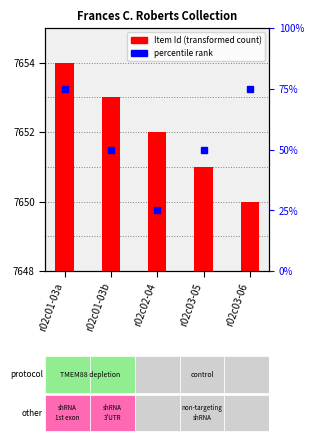

What is the label of the 3rd bar from the right?

r02c02-04